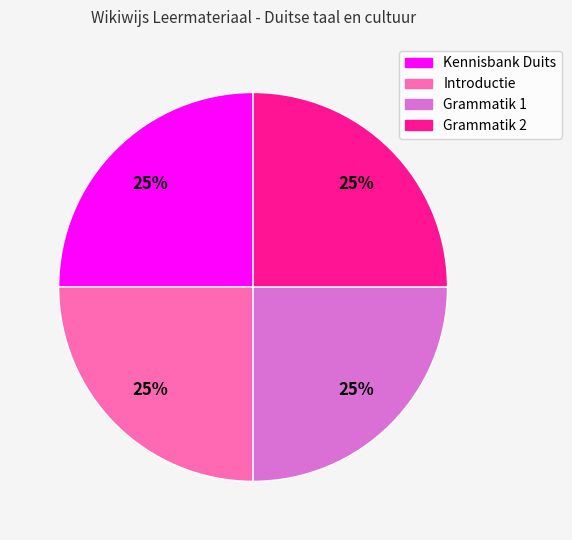

True or false: Kennisbank Duits accounts for 25% of the total.

True